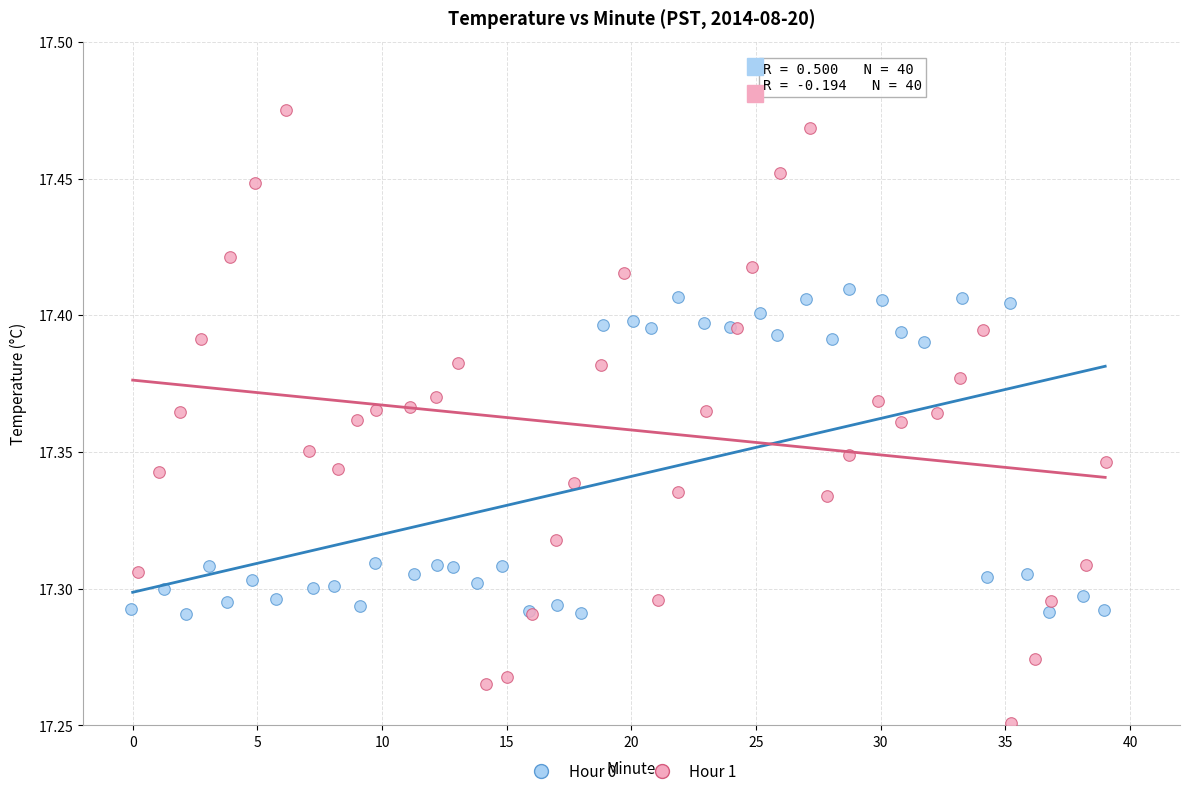

Which series has the largest Y range (max minus min)?

Hour 1